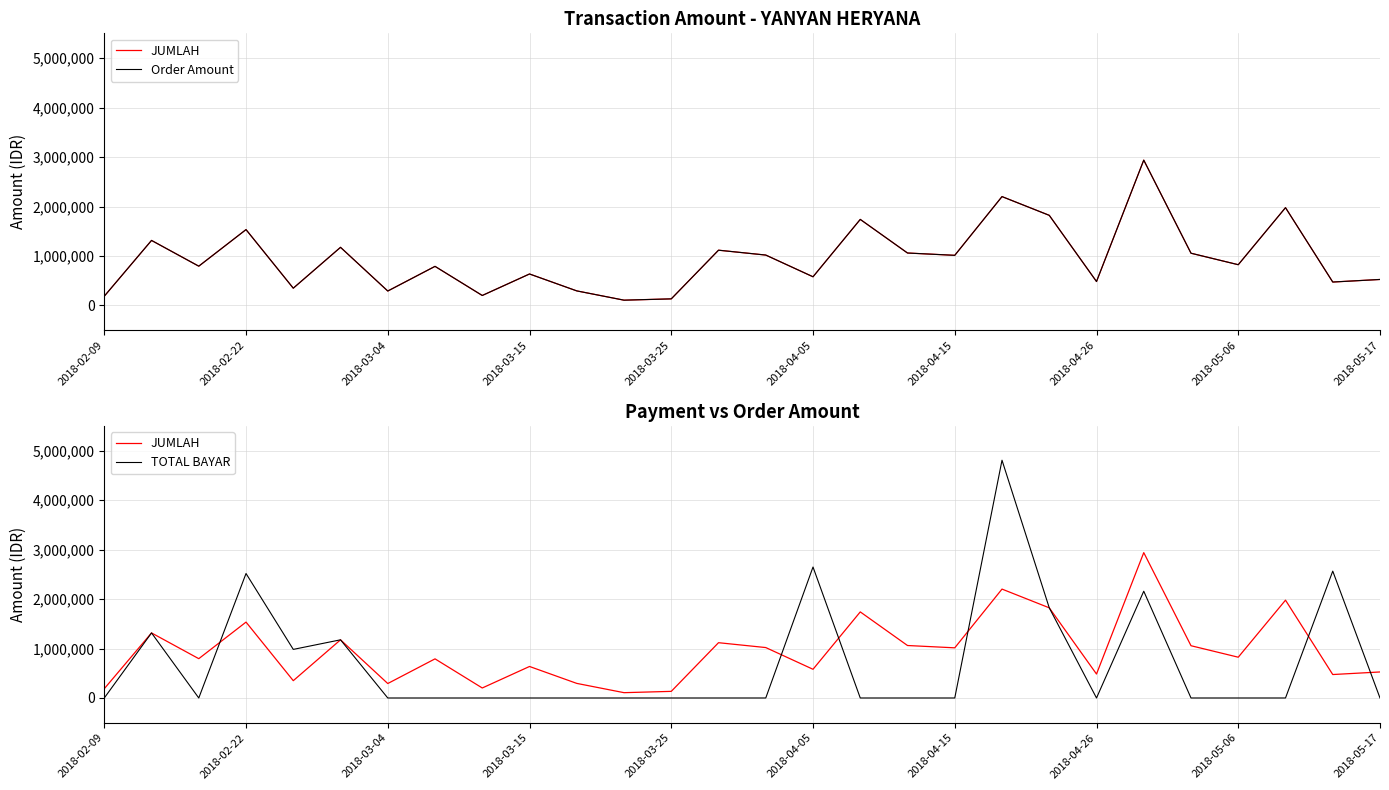

What is the label of the 28th point from the right?

2018-02-09